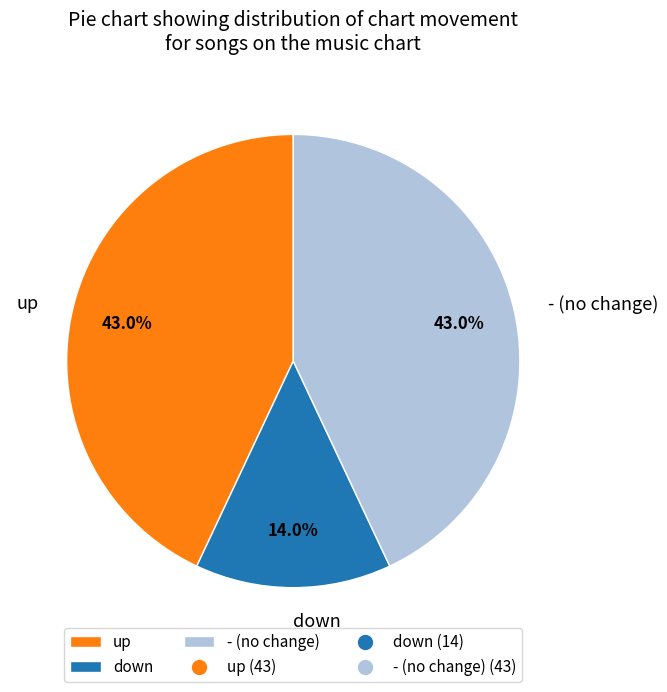

To the nearest percent, what is the combined percentage of - and up?

86%